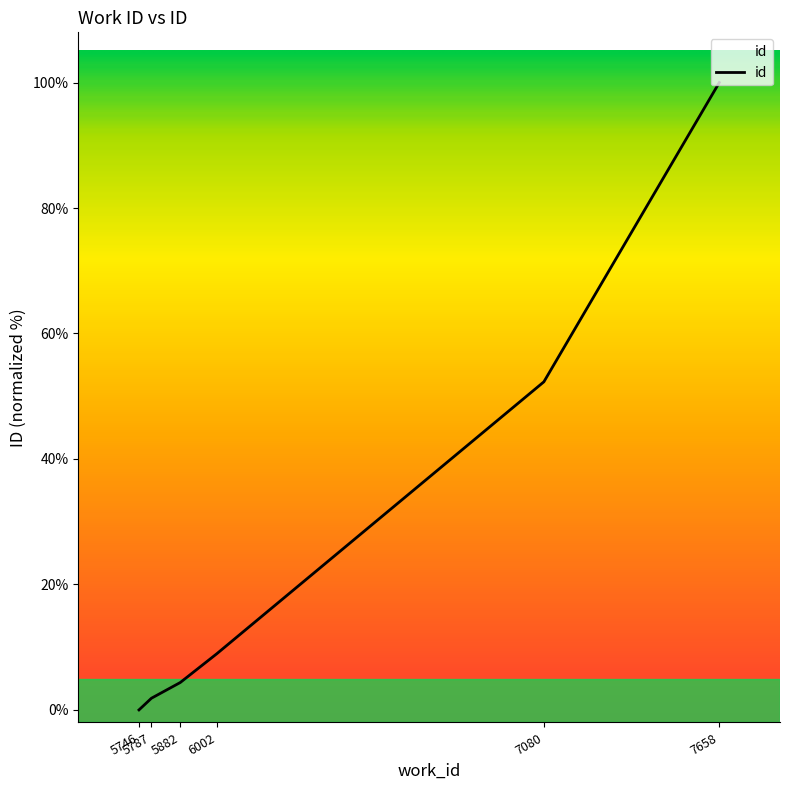

What is the ratio of the value at 5882 to the value at 6002?

0.5